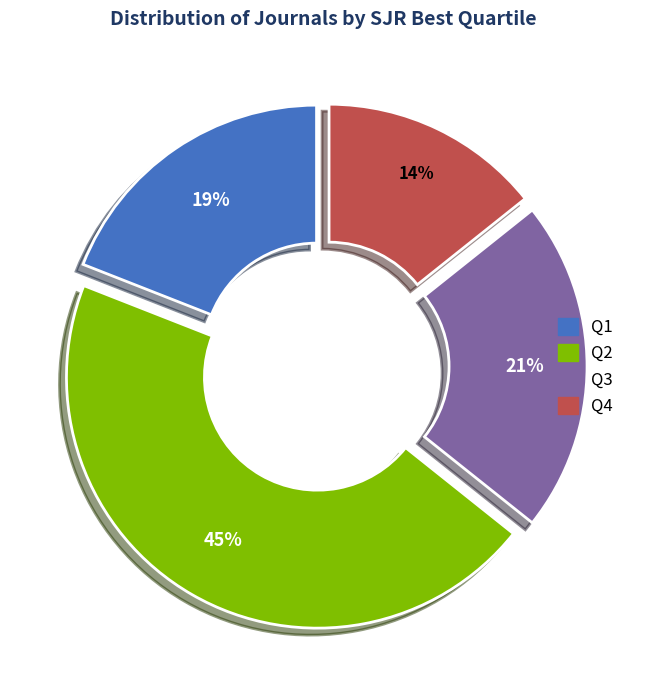

Approximately how many times larger is the value at Q2 compared to Q4?

3.2